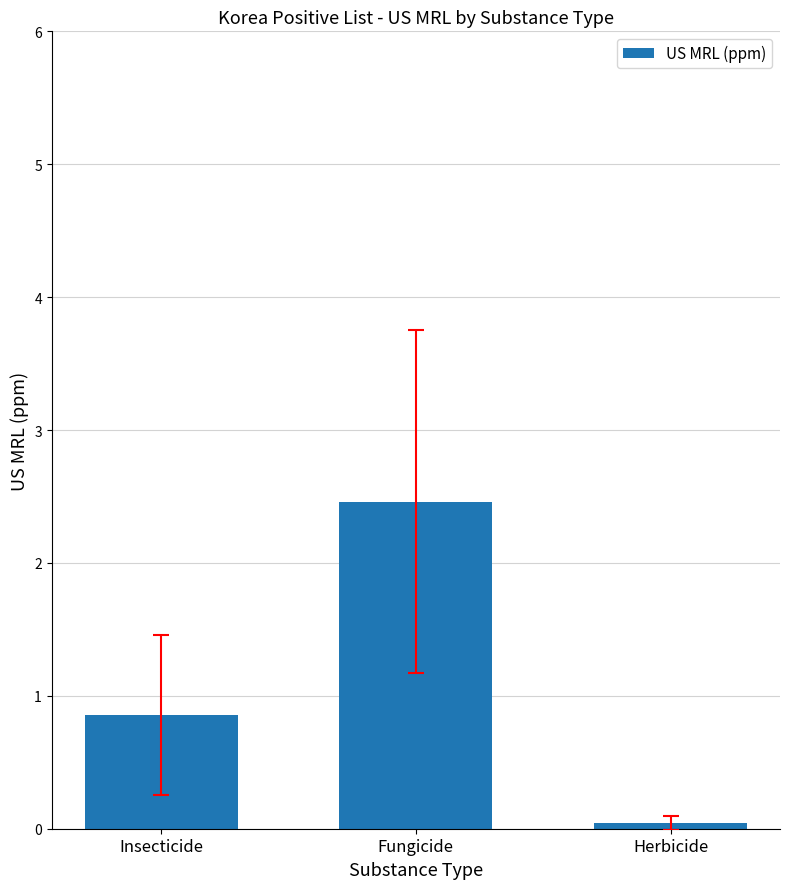

What is the sum of all values?

3.4